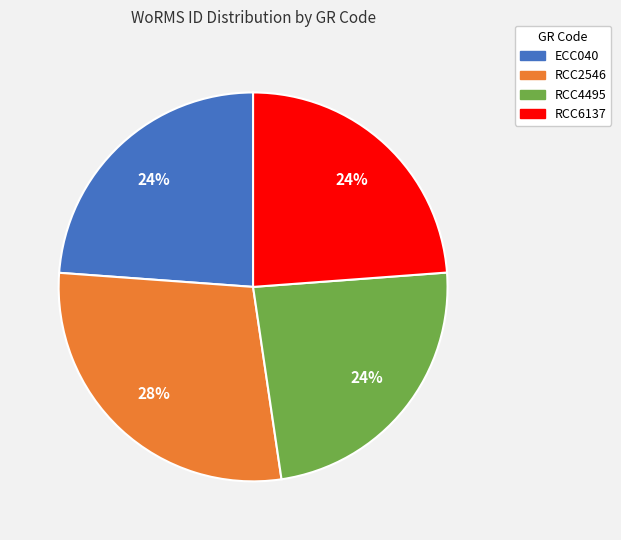

To the nearest percent, what is the combined percentage of RCC6137 and ECC040?

48%